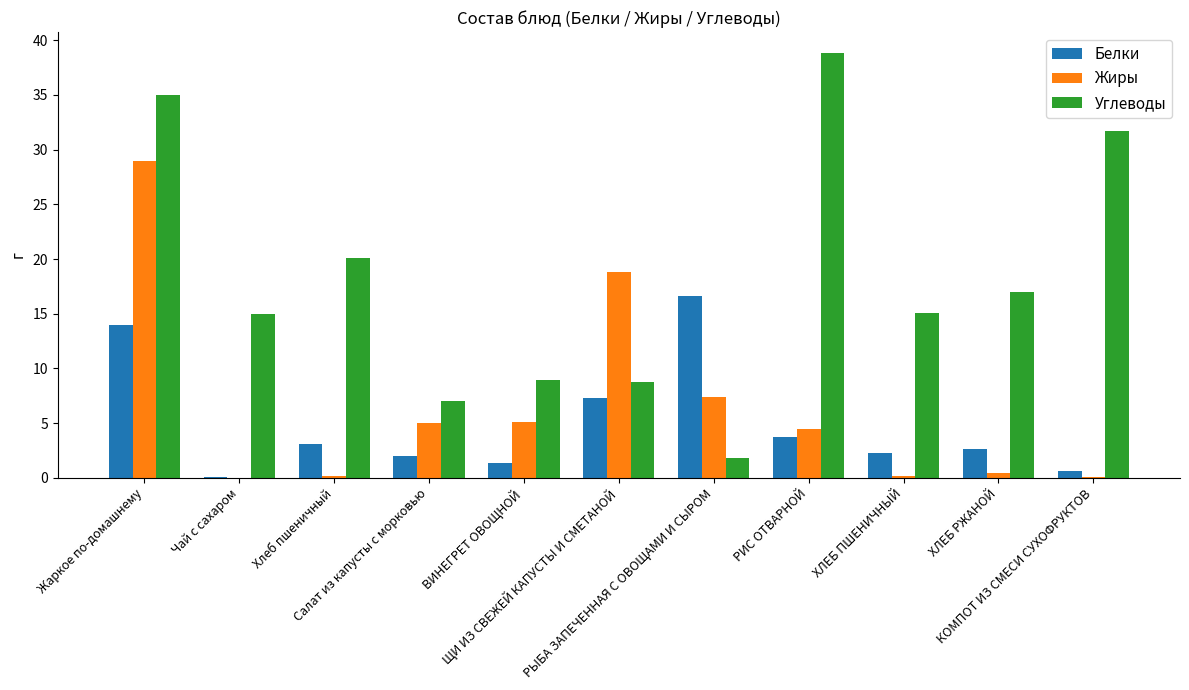

Which series has the largest total across all categories?

Углеводы